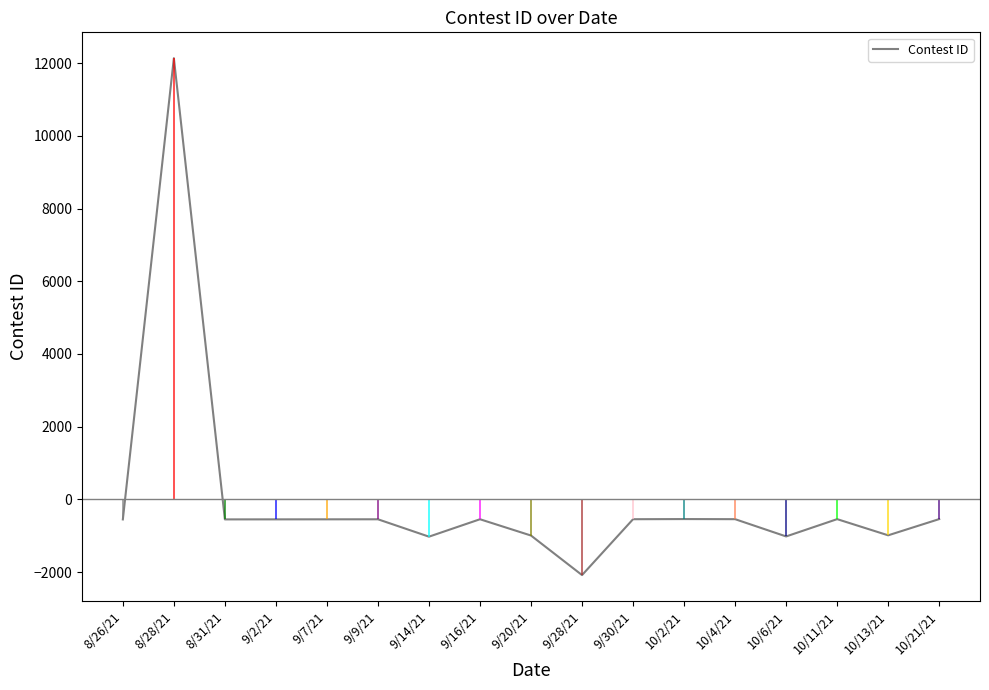

What is the change in value from 8/31/21 to 9/14/21?

-475.0